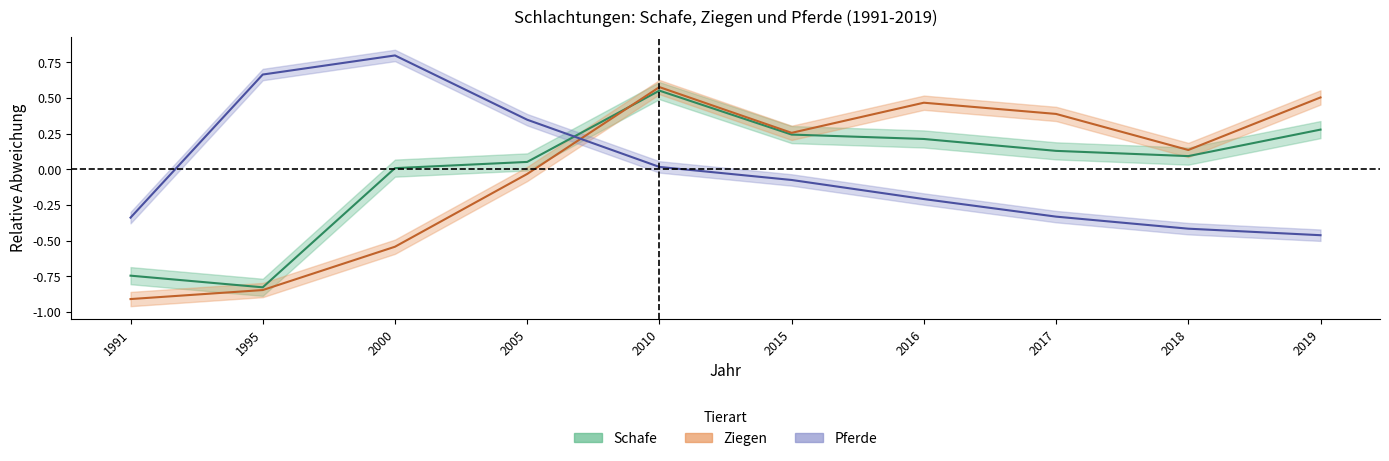

How many intersections are there between Pferde and Ziegen?

1